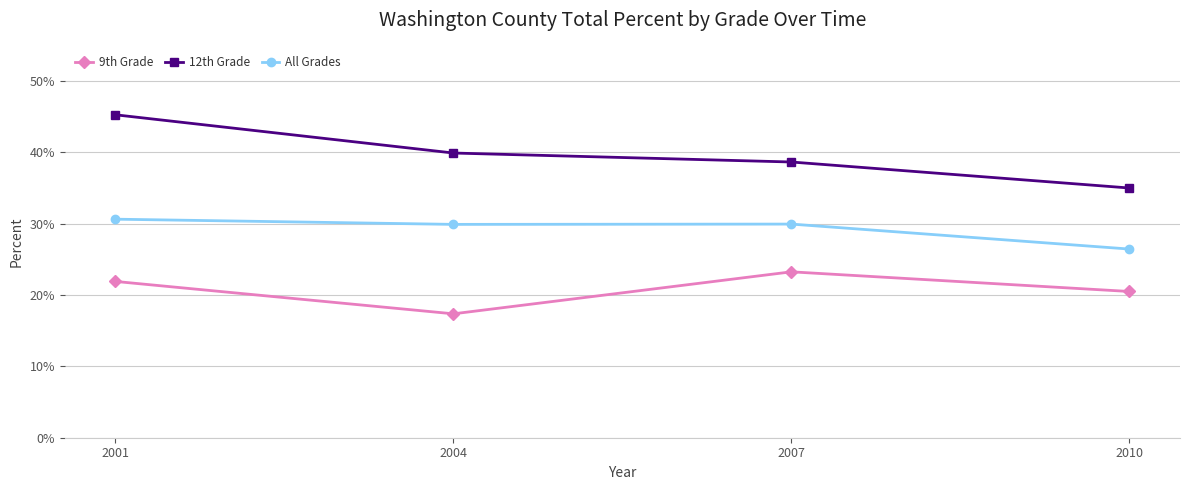

At which label does 9th Grade reach its peak?

2007